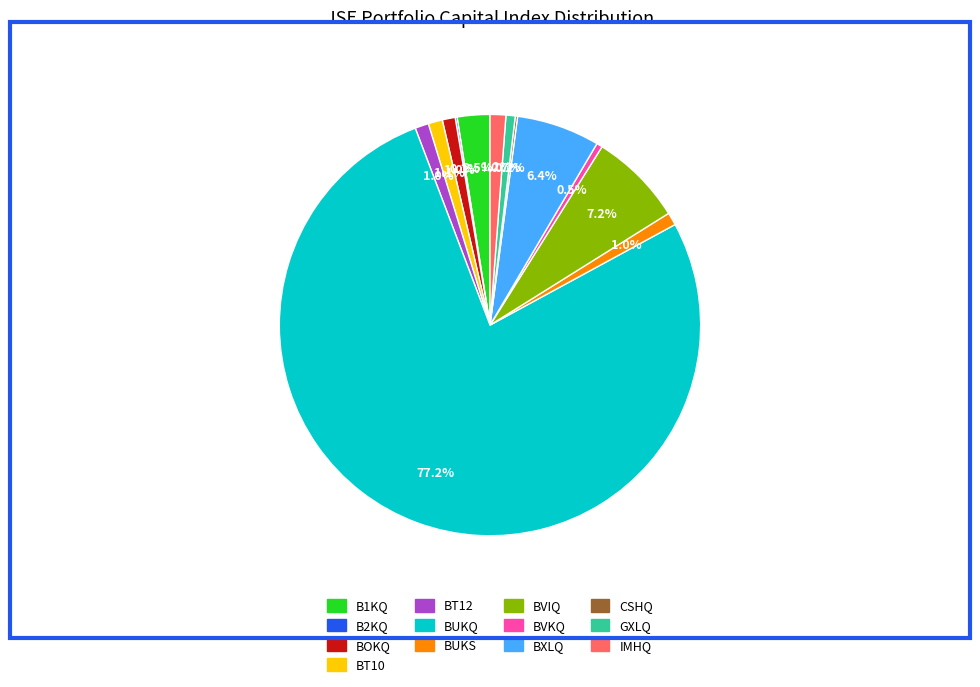

Which category accounts for the majority?

BUKQ